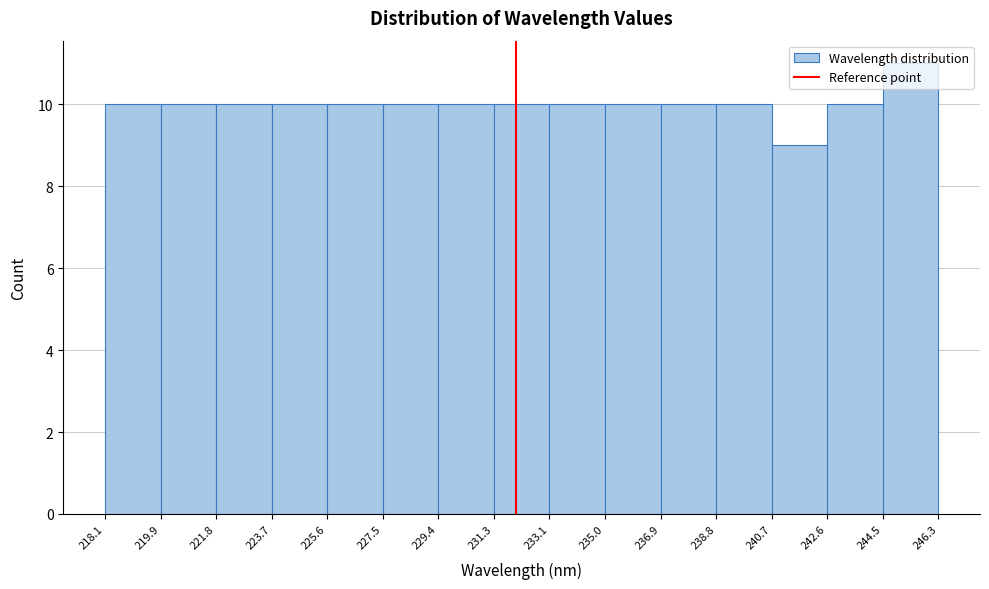

Over which range of the x-axis is the bar tallest?

244.5 to 246.3